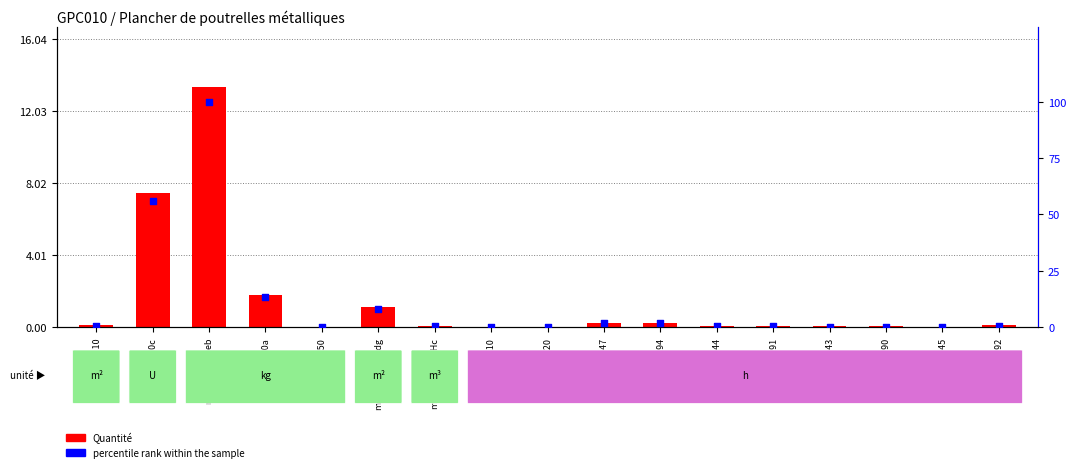

Which series reaches the maximum Y coordinate?

percentile rank within the sample